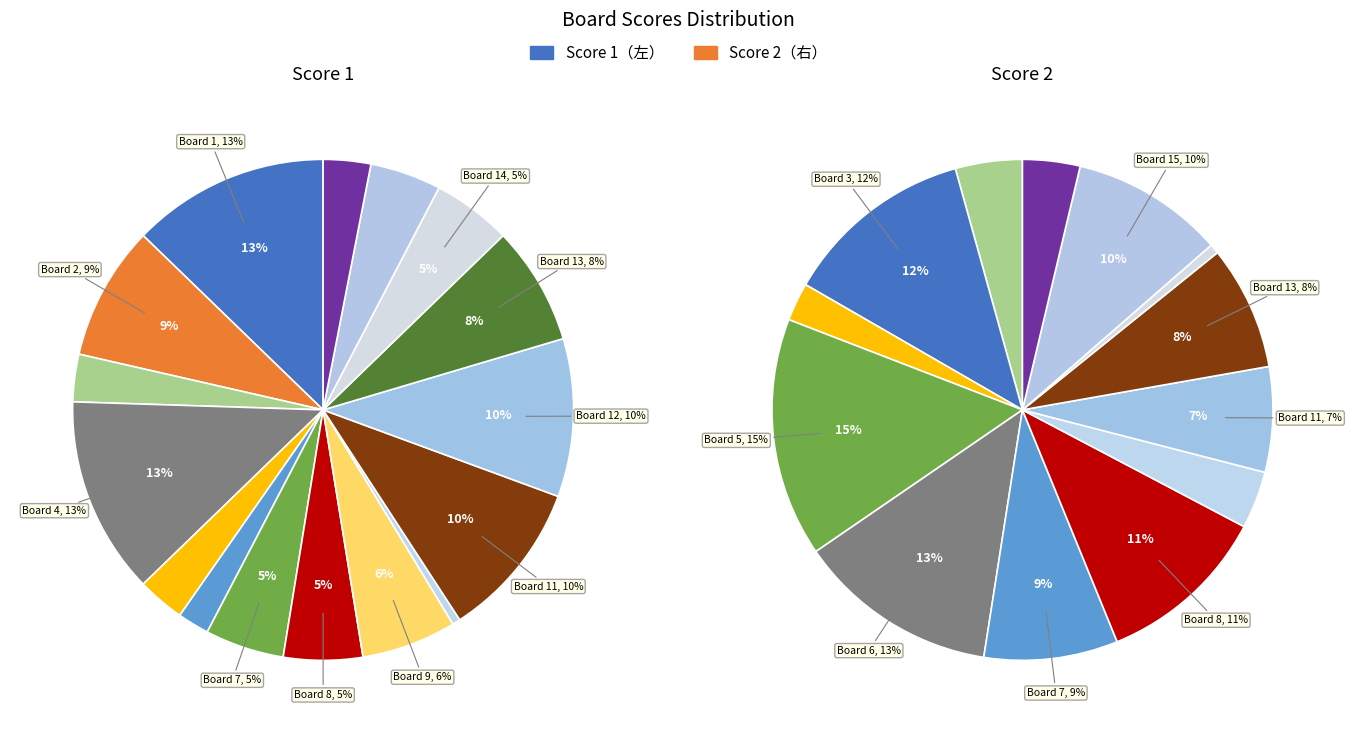

Rank the series at Board 2 from highest to lowest value.

Score 1, Score 2